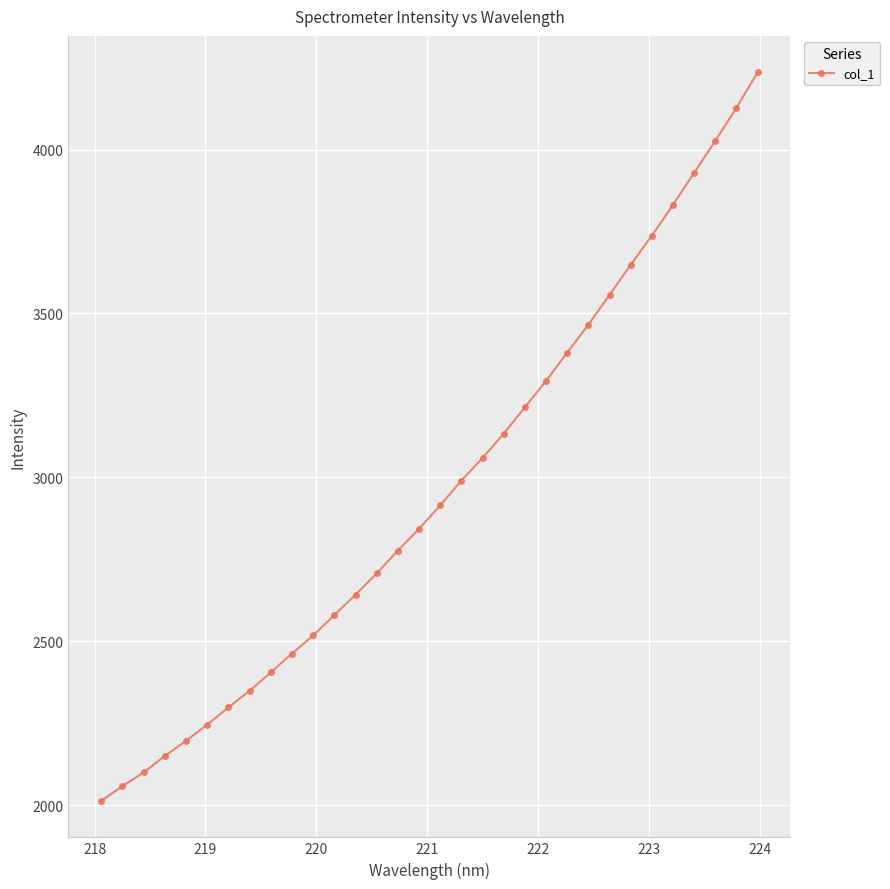

What is the greatest value displayed?

4235.6